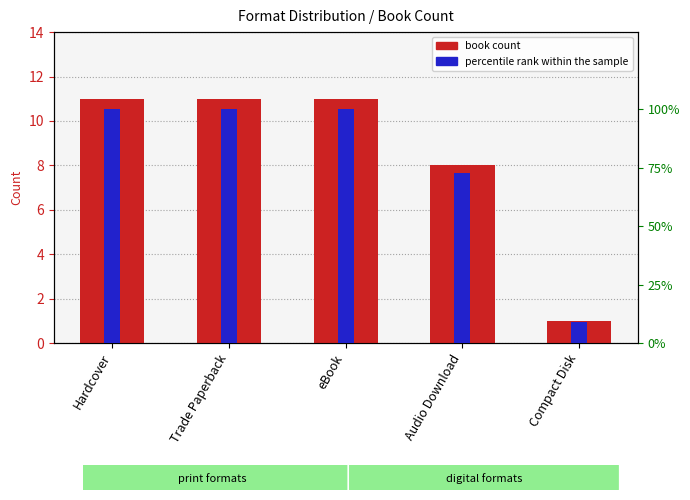

How many values in the book count series are below 11?

2